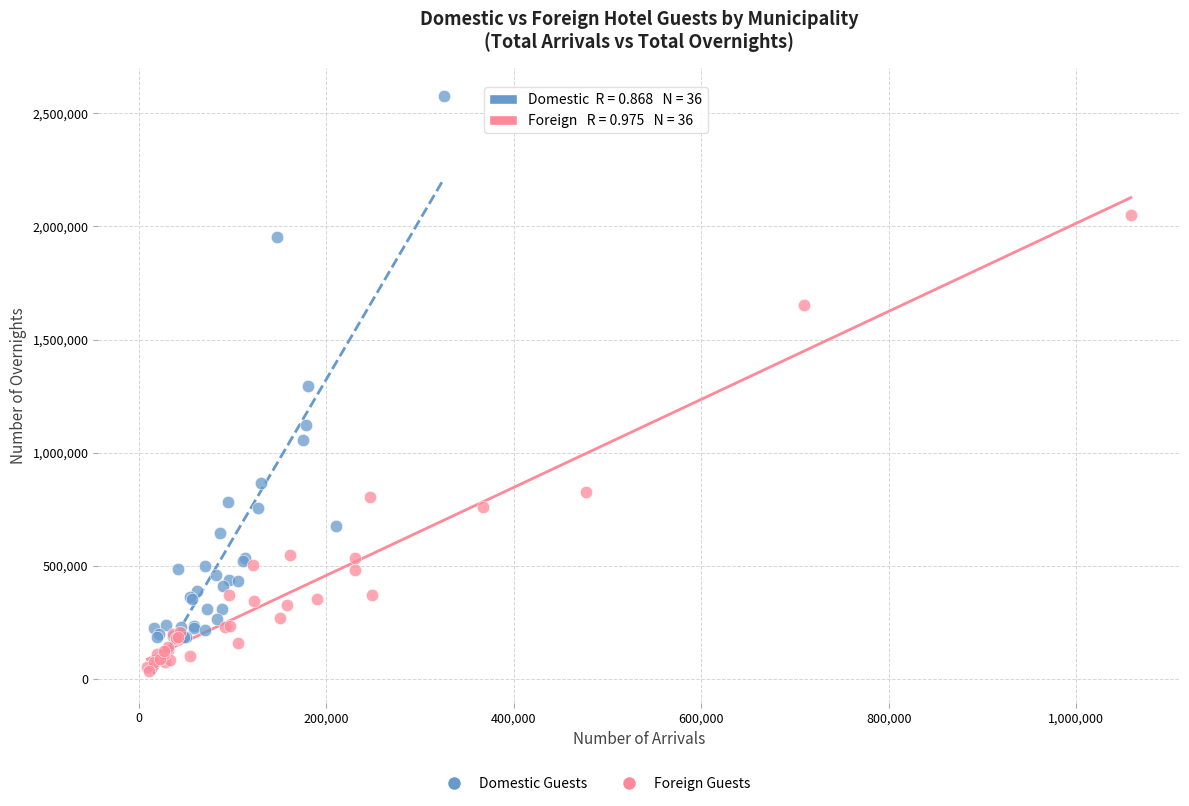

Which series reaches the minimum Y coordinate?

Foreign Guests